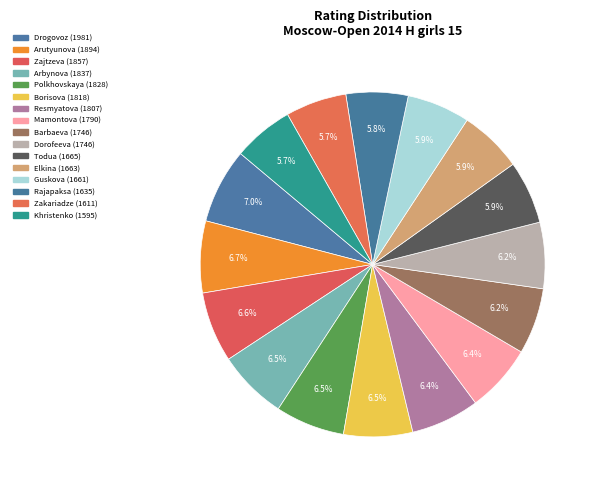

To the nearest percent, what is the average slice percentage?

6%